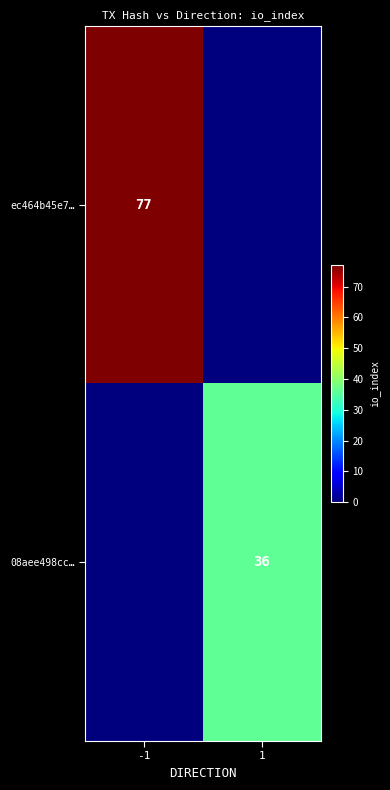

Which series has the widest spread of values?

ec464b45e7…